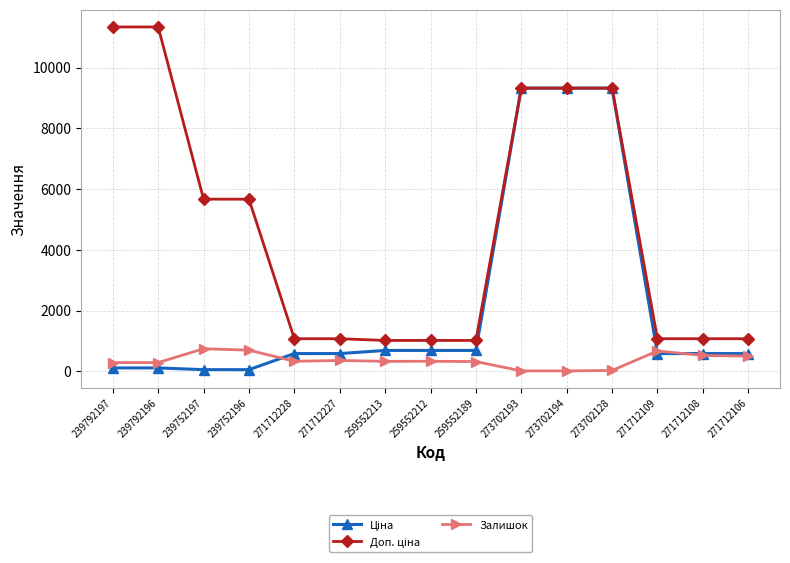

How many lines are shown in the chart?

3